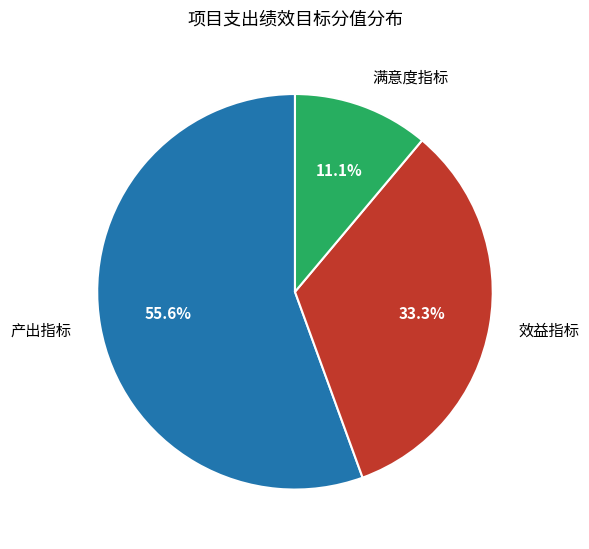

How many segments does this pie chart have?

3